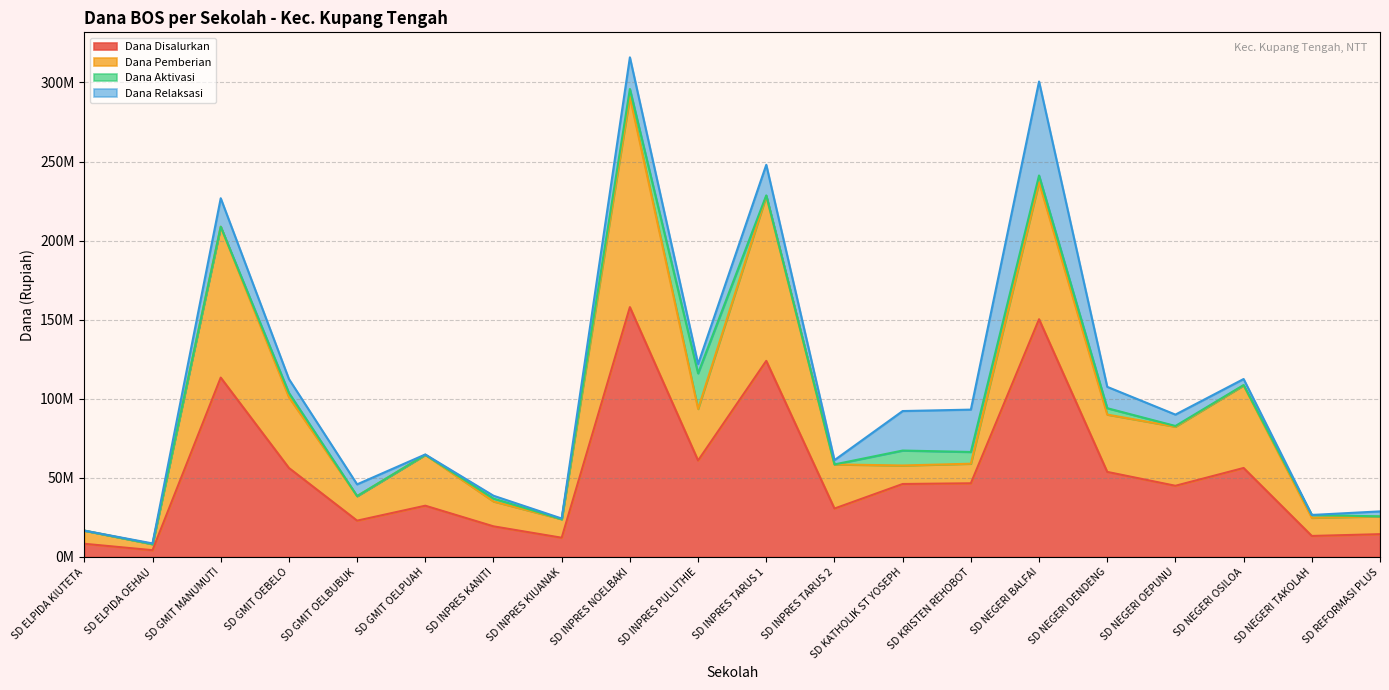

True or false: Dana Pemberian and Dana Disalurkan intersect in this chart.

False